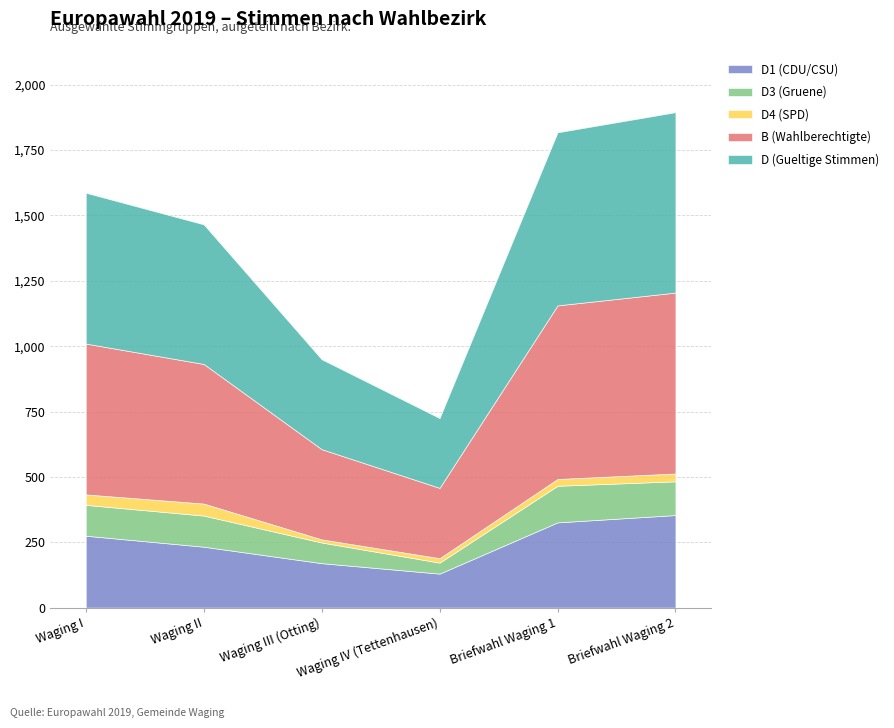

List the series in order of their peak value, highest first.

B (Wahlberechtigte), D (Gueltige Stimmen), D1 (CDU/CSU), D3 (Gruene), D4 (SPD)